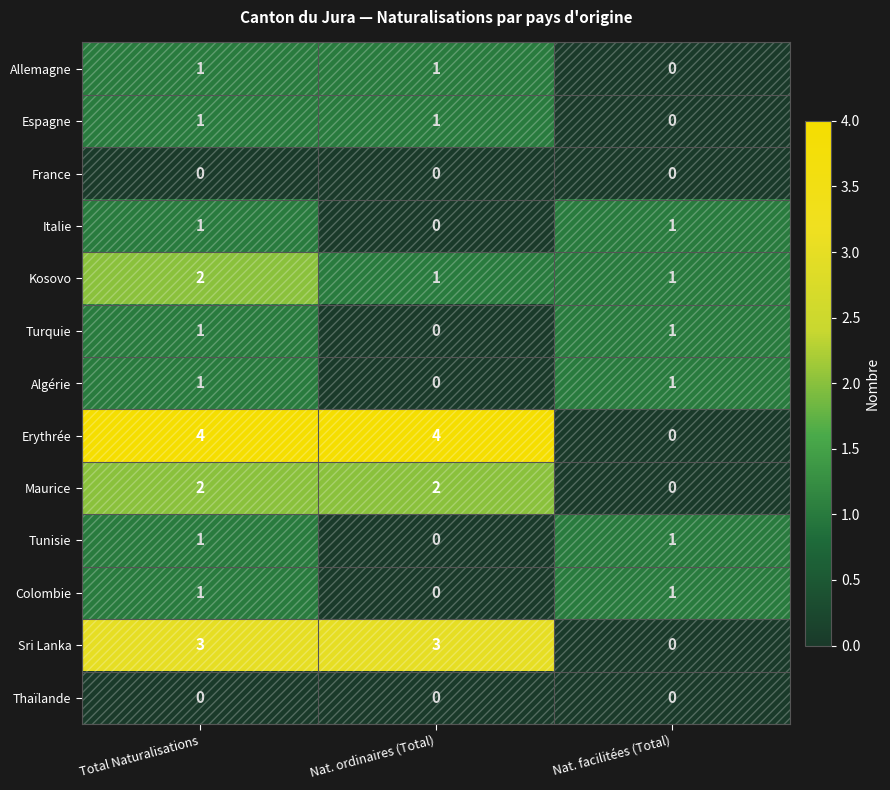

What is the greatest value displayed?

4